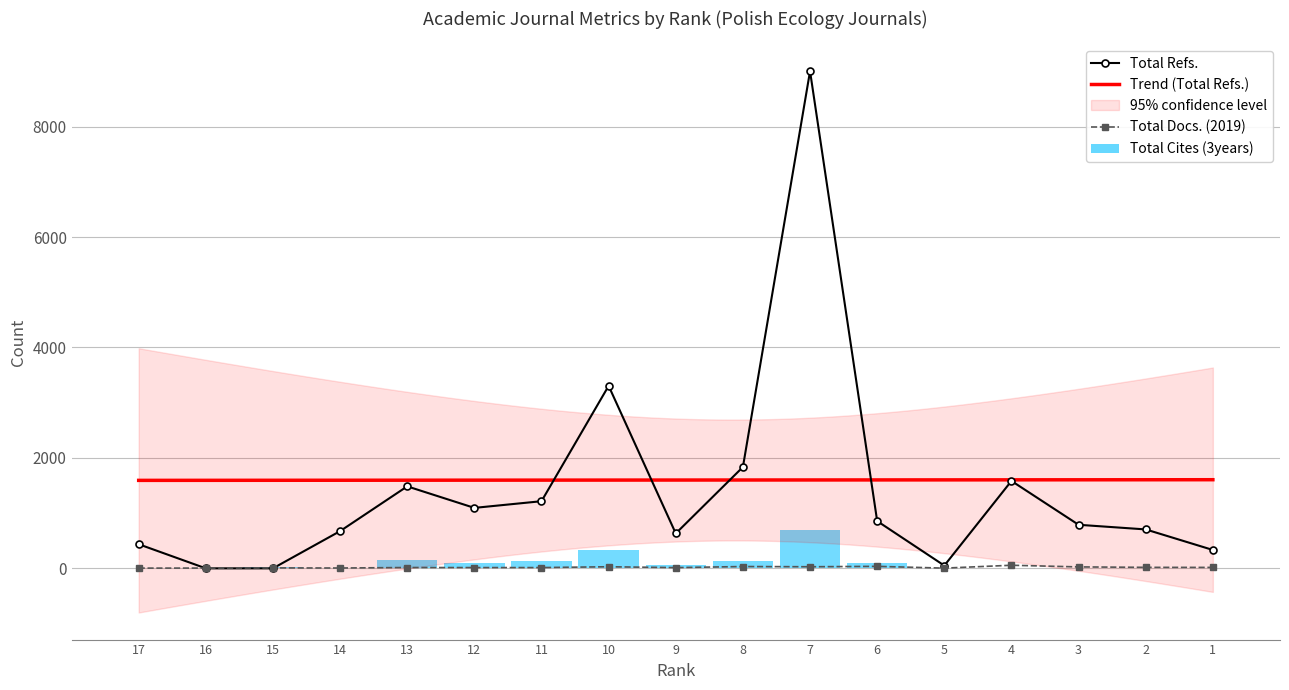

At how many categories does at least one series exceed 1250?

5